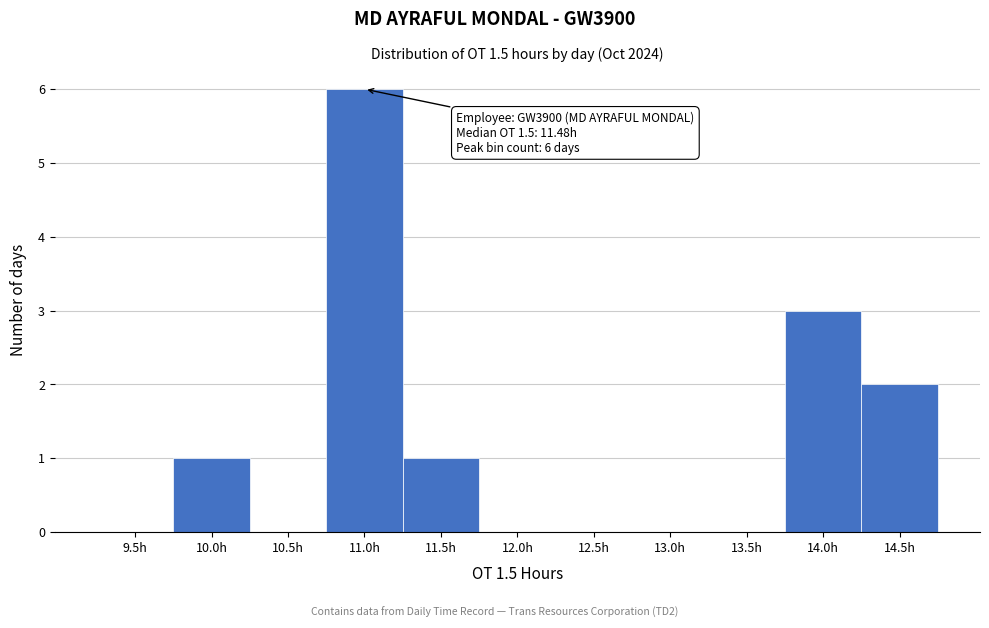

Reading right to left, extract all data points from this chart.

14.5h=2	14.0h=3	13.5h=0	13.0h=0	12.5h=0	12.0h=0	11.5h=1	11.0h=6	10.5h=0	10.0h=1	9.5h=0